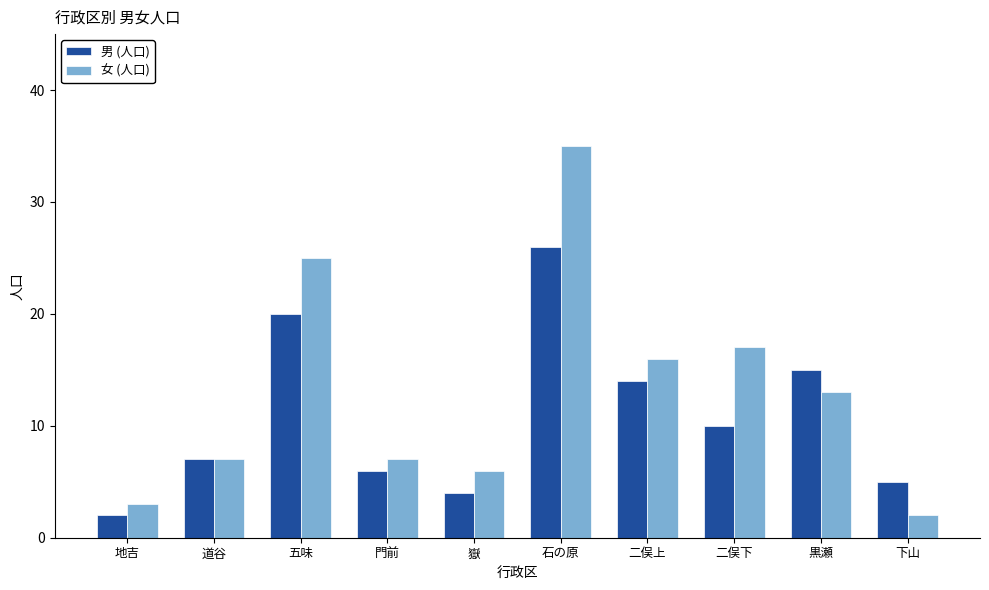

What is the label of the 3rd bar from the left?

五味